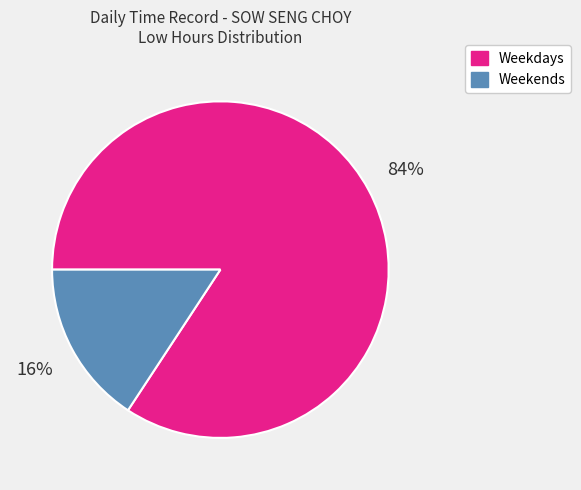

Is there any slice that represents more than half of the pie?

Yes